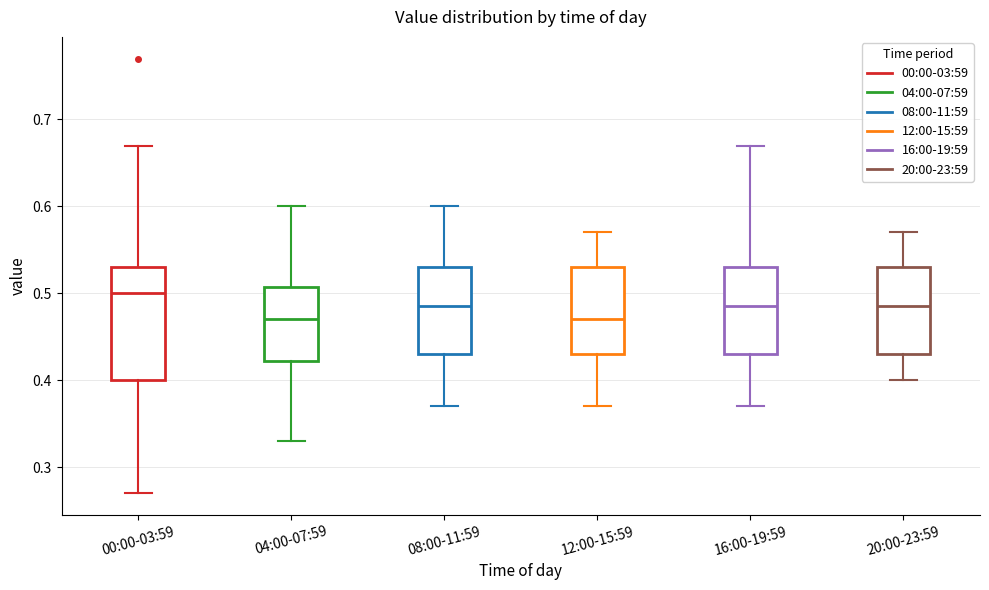

Reading left to right, read every box against the y-axis: the position of its median line, the range the box covers, and the ends of its whiskers. The values are not printed on the chart, so give them approximately, as read against the axis.

00:00-03:59: median 0.50, box 0.40 to 0.53, whiskers 0.27 to 0.67
04:00-07:59: median 0.47, box 0.42 to 0.51, whiskers 0.33 to 0.60
08:00-11:59: median 0.49, box 0.43 to 0.53, whiskers 0.37 to 0.60
12:00-15:59: median 0.47, box 0.43 to 0.53, whiskers 0.37 to 0.57
16:00-19:59: median 0.49, box 0.43 to 0.53, whiskers 0.37 to 0.67
20:00-23:59: median 0.49, box 0.43 to 0.53, whiskers 0.40 to 0.57